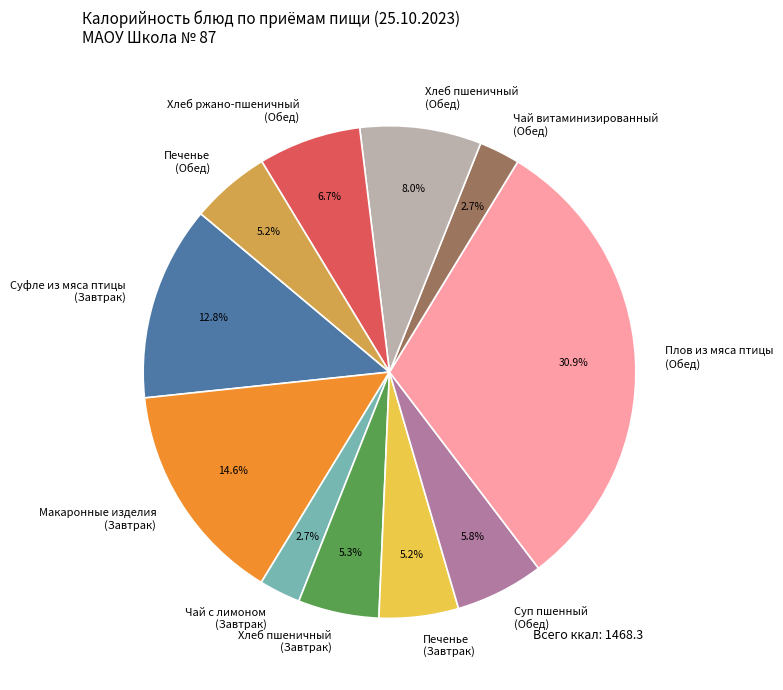

What percentage do Печенье (Обед) and Макаронные изделия (Завтрак) together represent?

19.8%